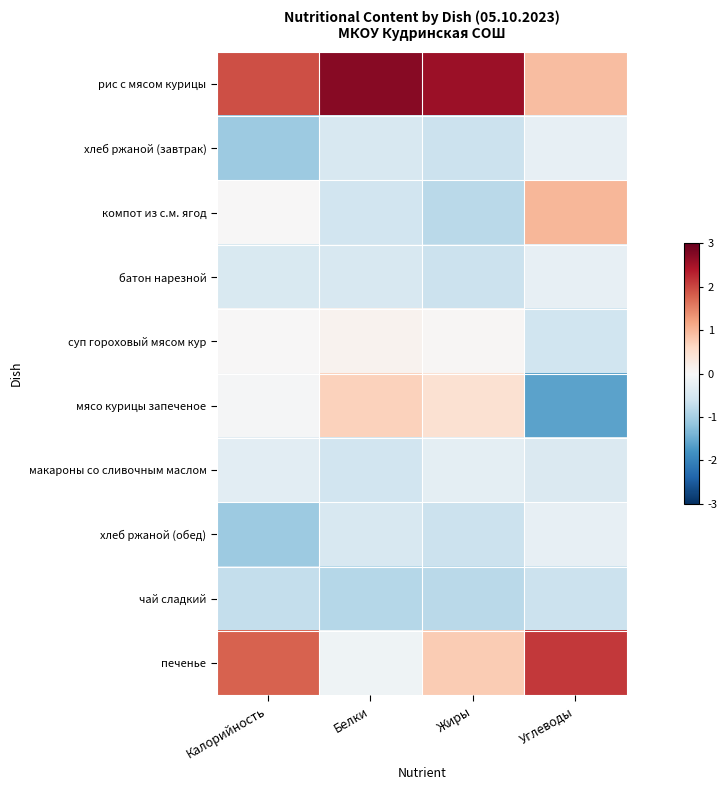

What is the minimum value shown in the chart?

-1.6